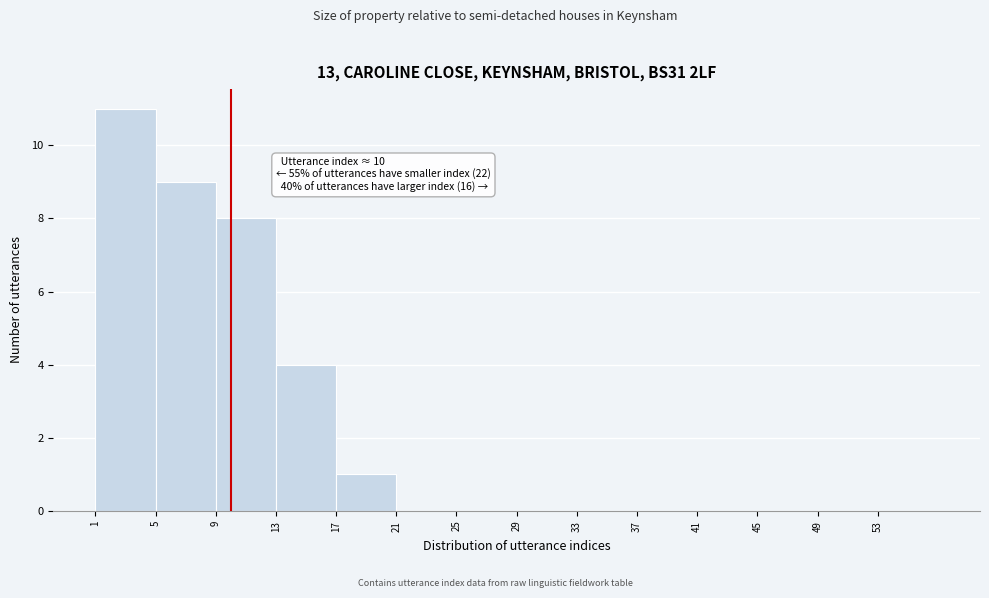

Over which range of the x-axis is the bar tallest?

1 to 5